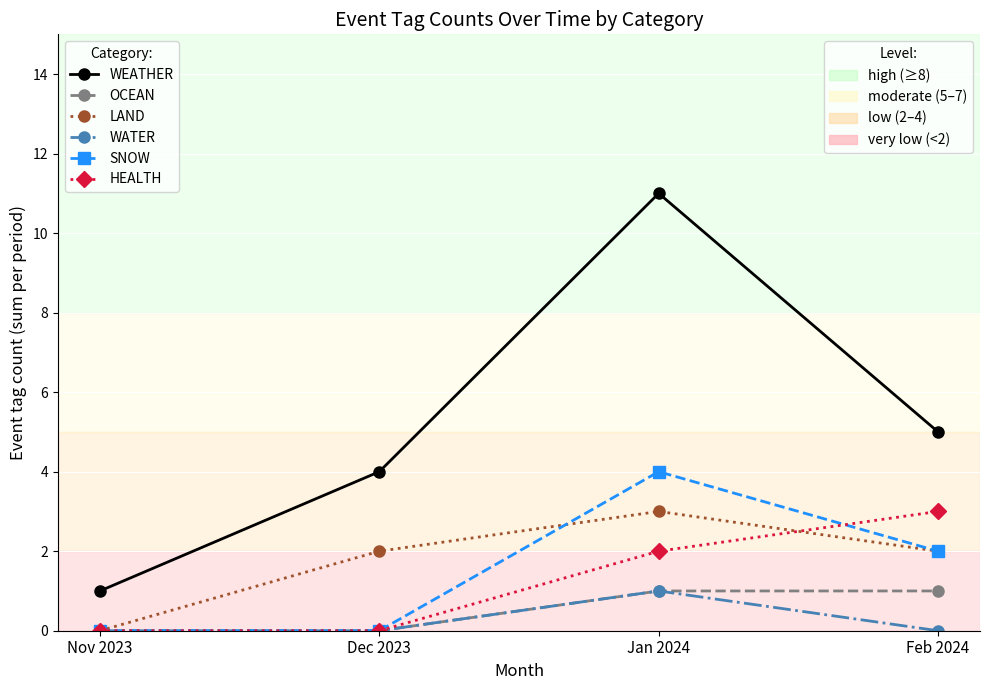

What is the total value across all series at Dec 2023?

6